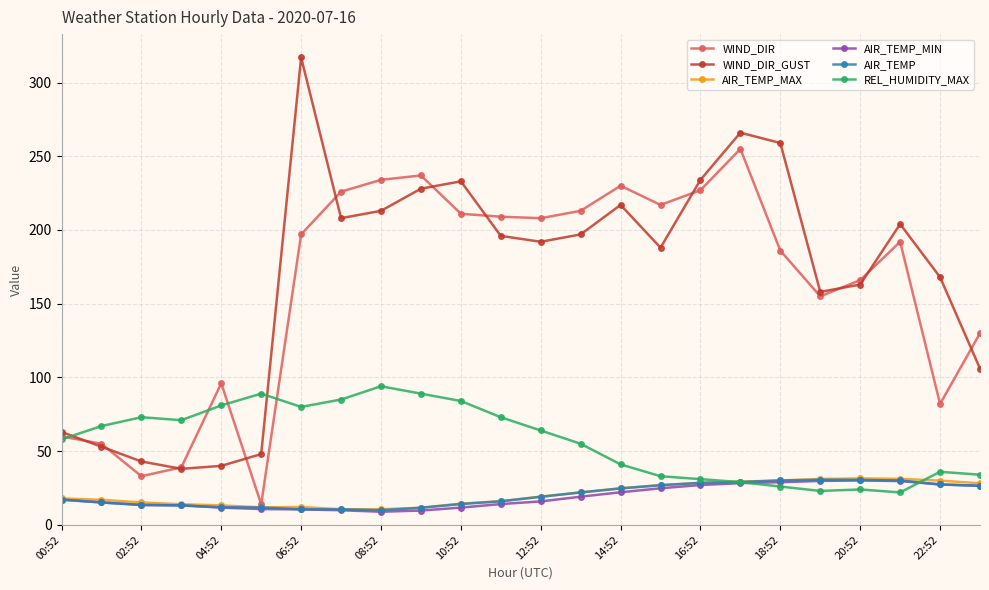

What is the greatest value displayed?

317.0